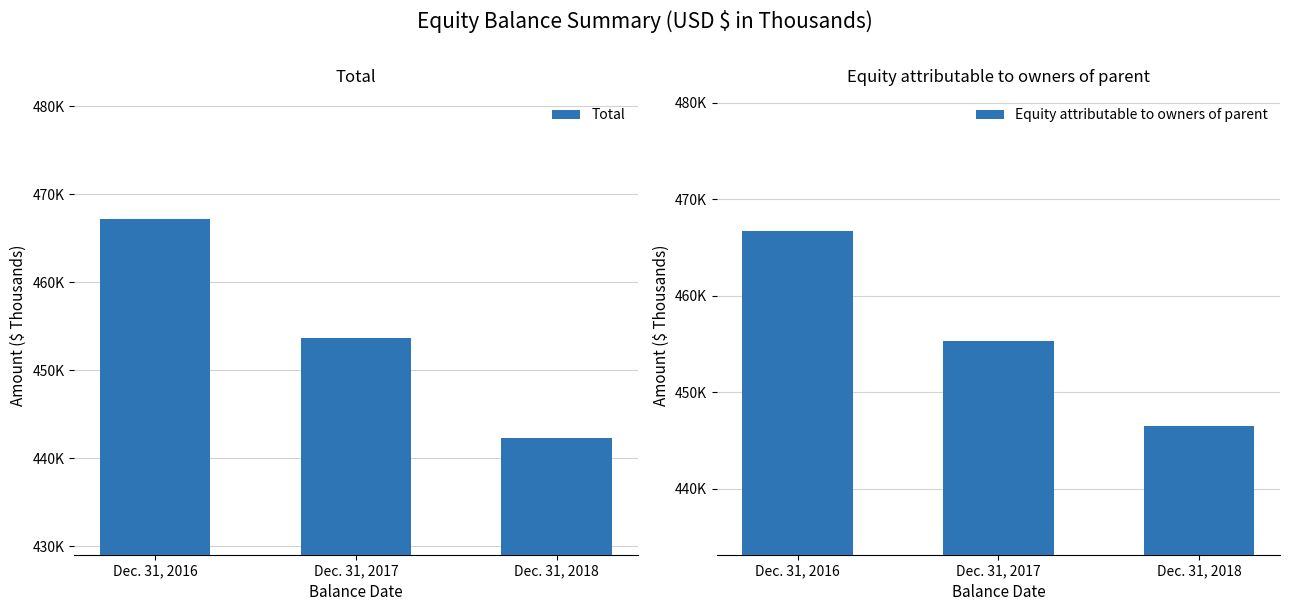

What is the total value across all series at Dec. 31, 2016?

933858